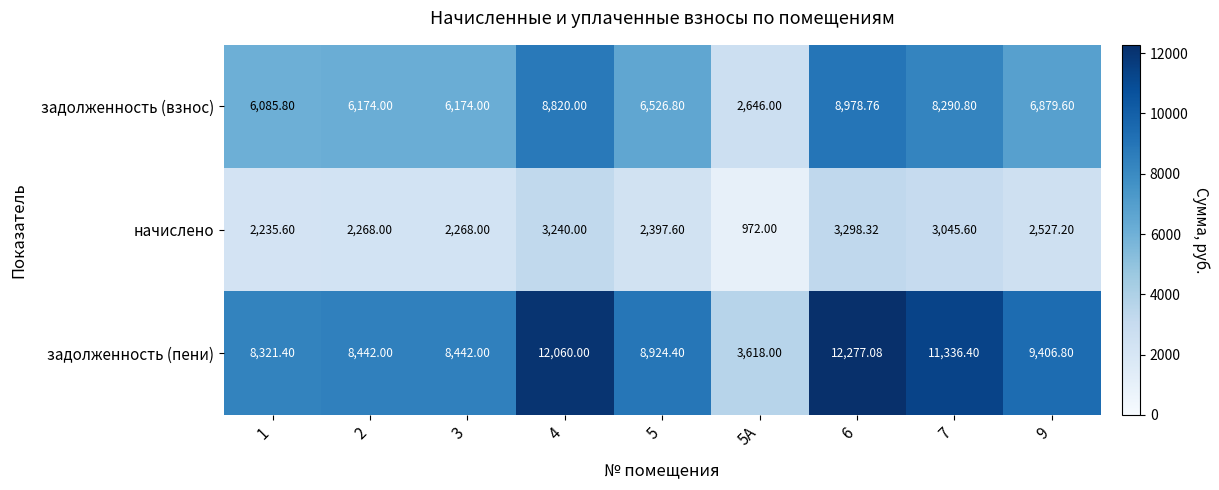

List the series in order of their peak value, lowest first.

начислено, задолженность (взнос), задолженность (пени)